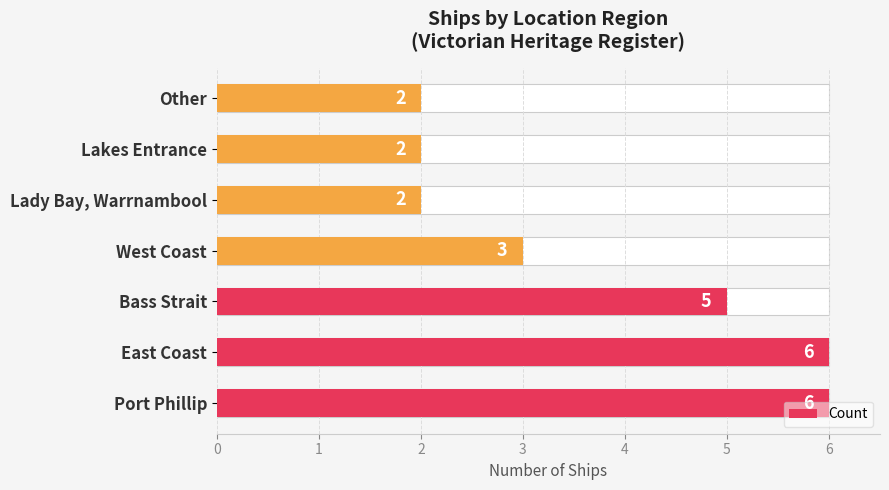

Does the chart contain stacked bars?

No